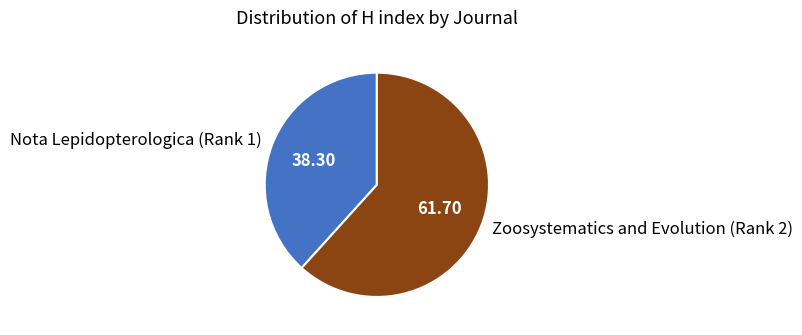

Rank the categories by value from lowest to highest.

Nota Lepidopterologica (Rank 1), Zoosystematics and Evolution (Rank 2)